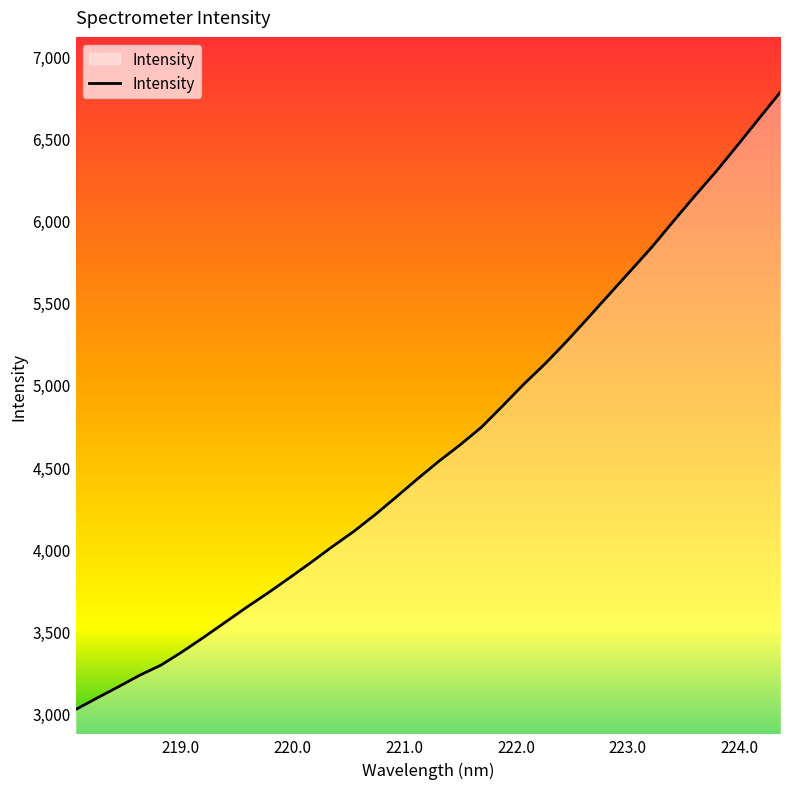

What is the minimum value shown in the chart?

3024.7